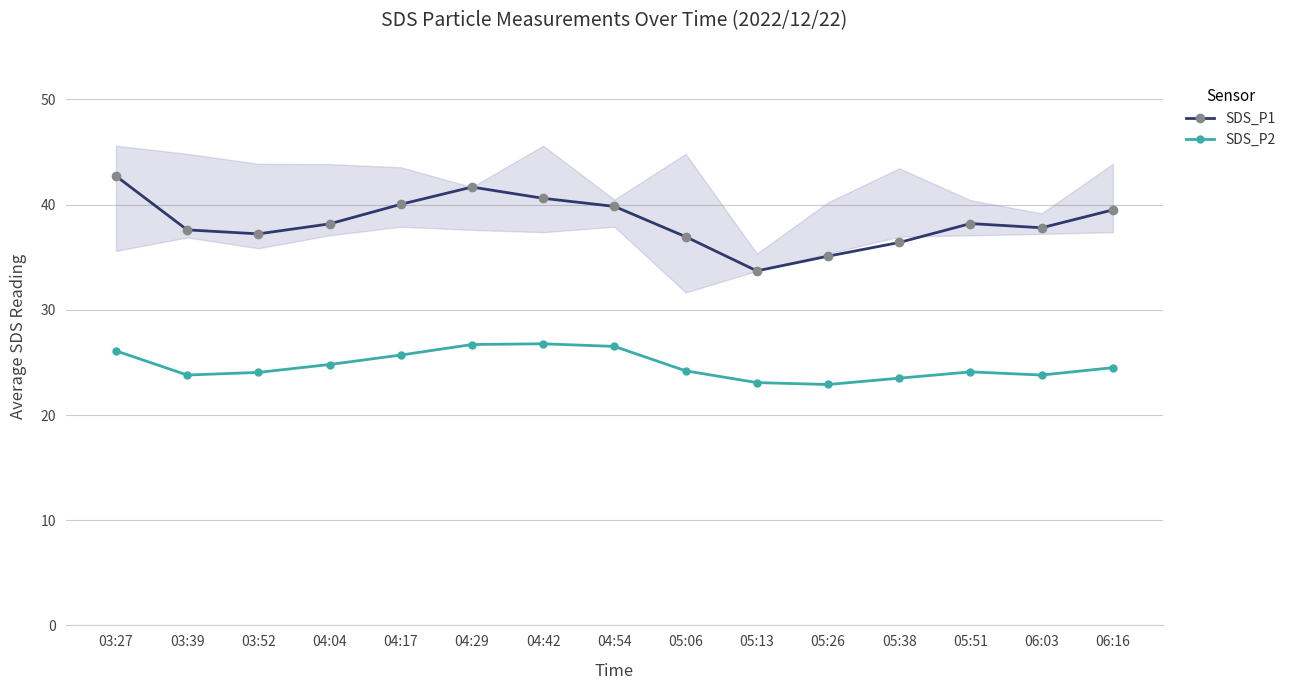

Where is SDS_P2 nearest to the value 24?

03:52